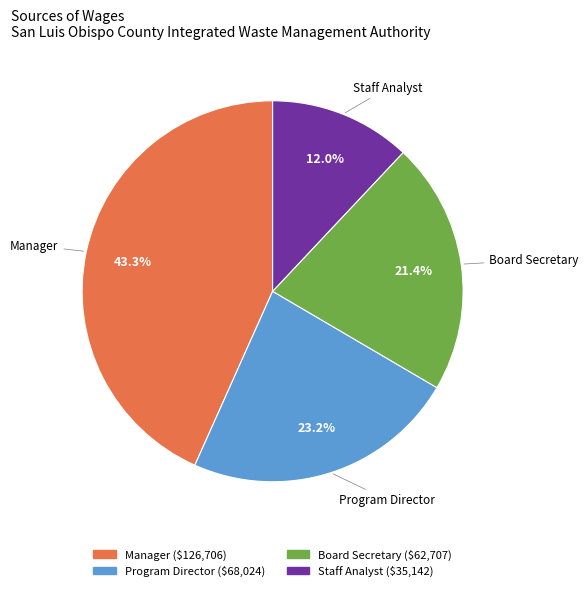

What portion of the pie excludes Board Secretary?

78.6%